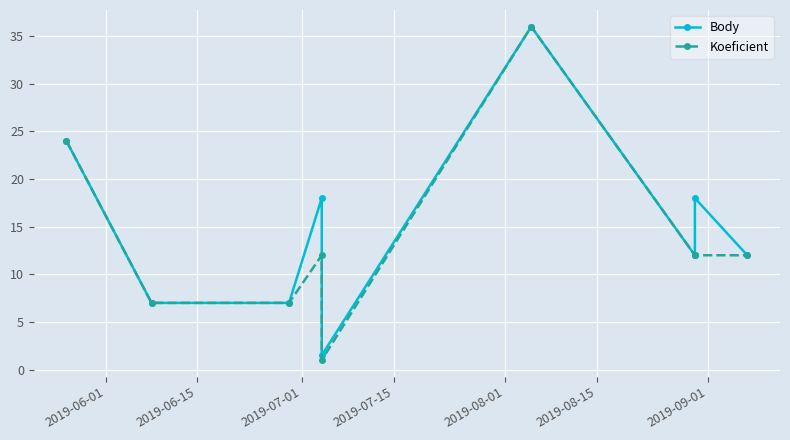

What is the minimum value shown in the chart?

1.0